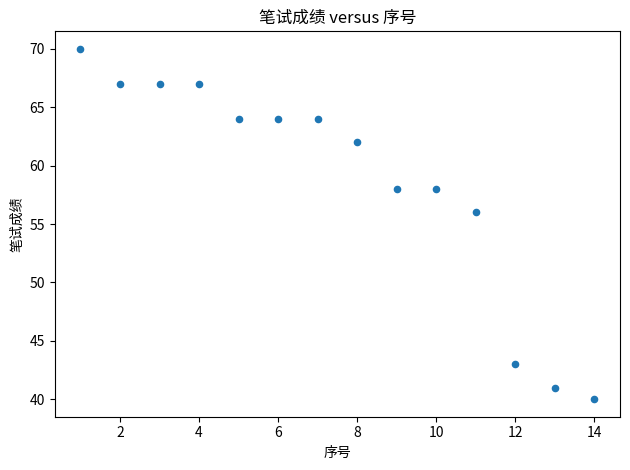

What Y value in the scatter plot is closest to 55?

56